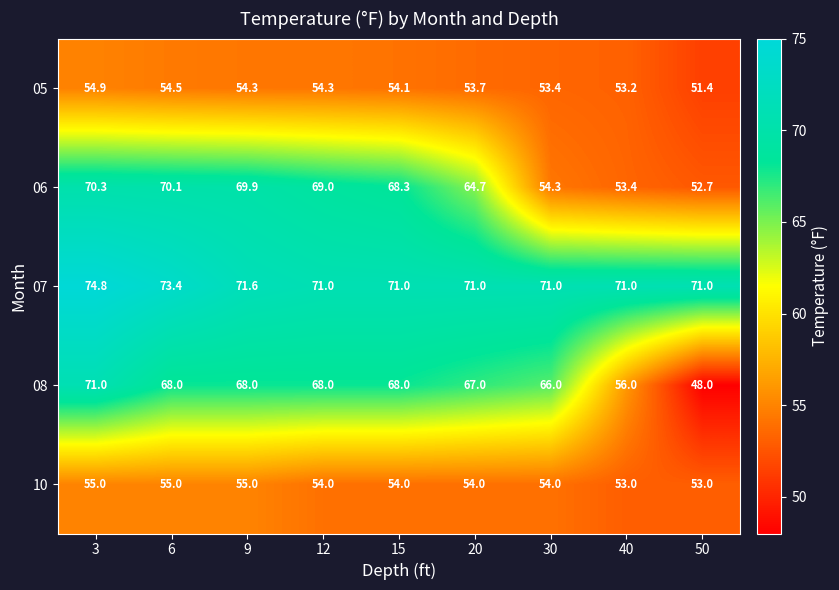

What is the total value across all series at 15?

315.4